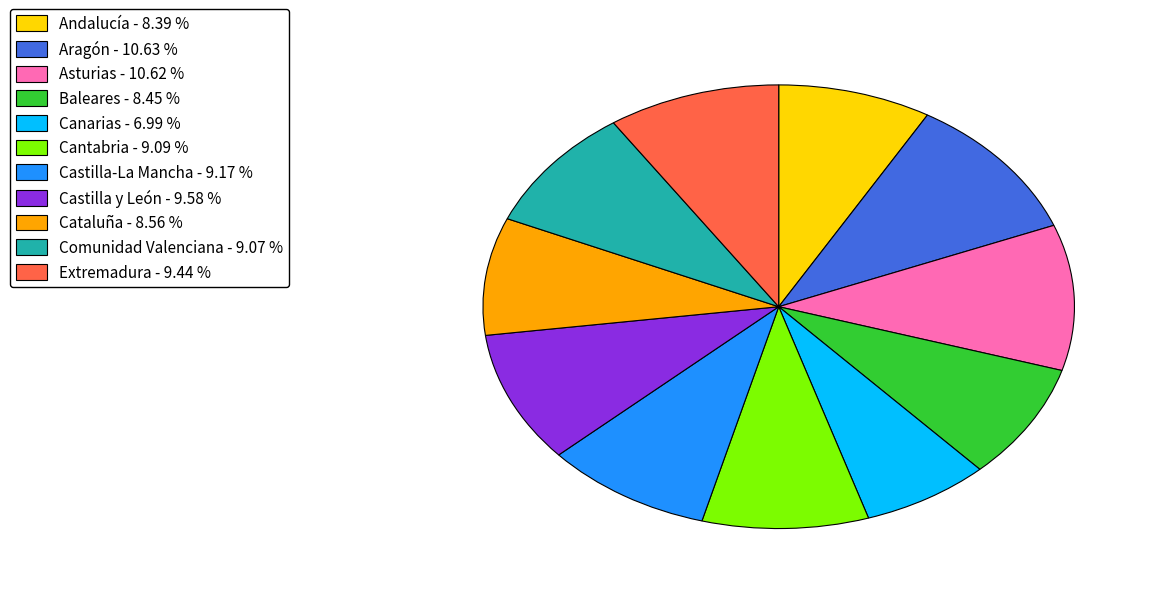

Combined, do Andalucía and Comunidad Valenciana account for over 50%?

No